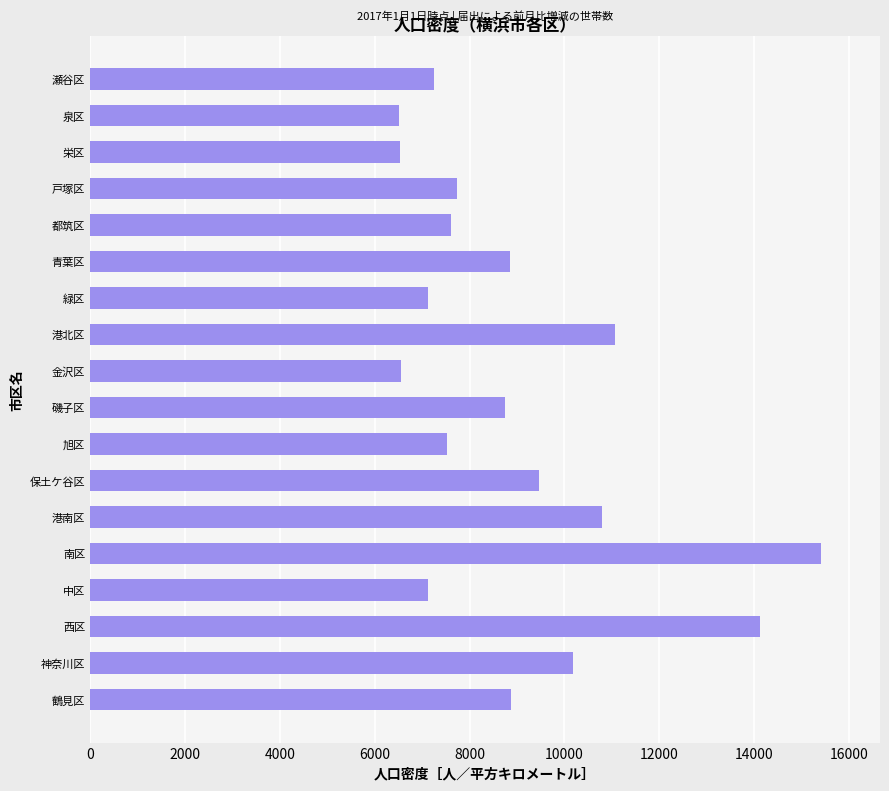

What is the average value?

8974